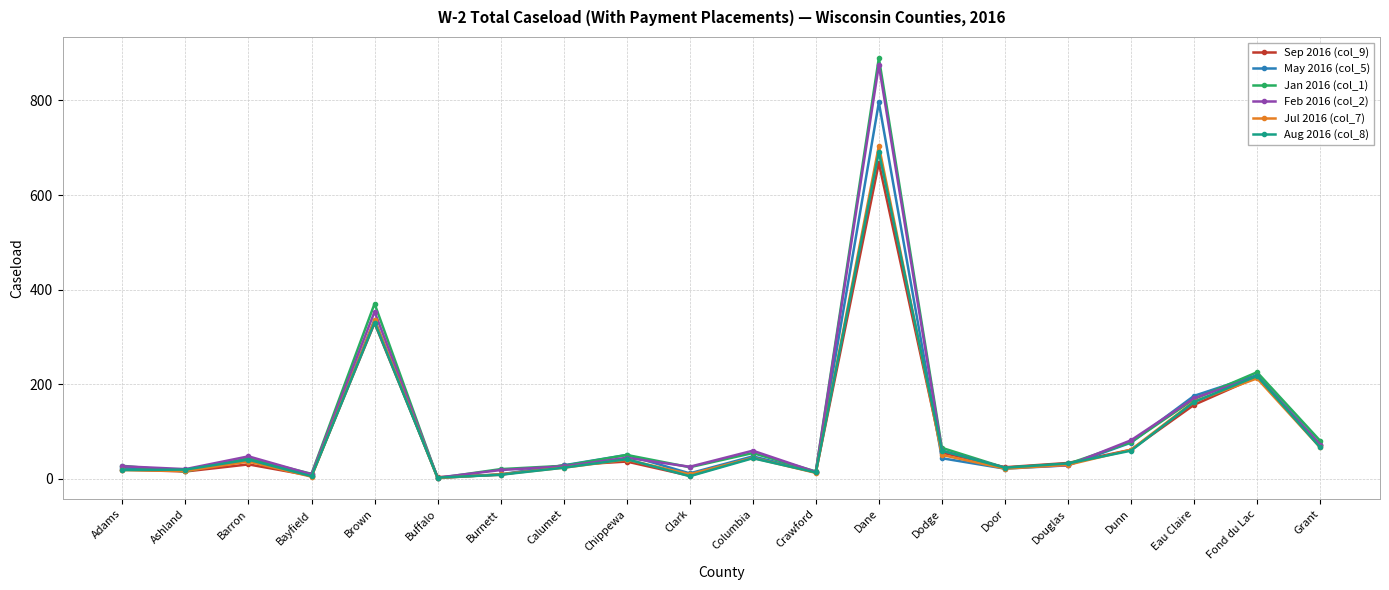

At which category does Jul 2016 (col_7) reach its first local peak?

Barron